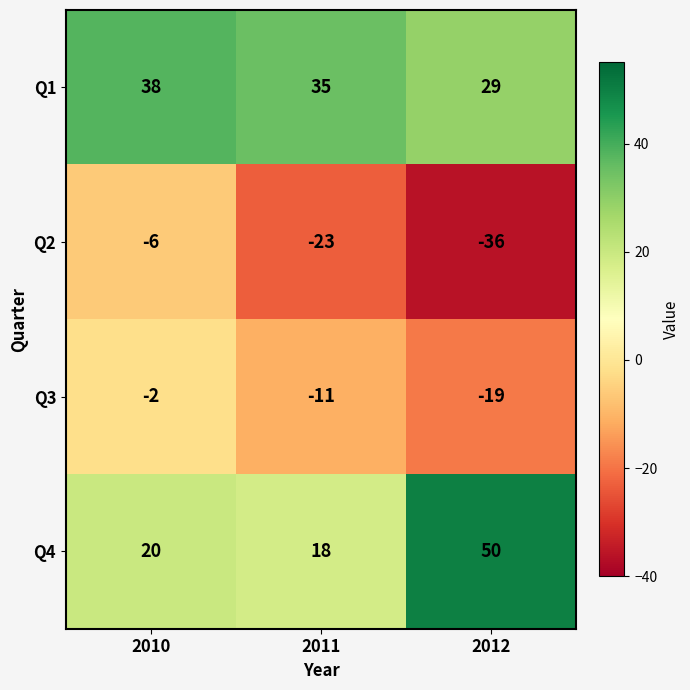

What is the total value across all series at 2012?

24